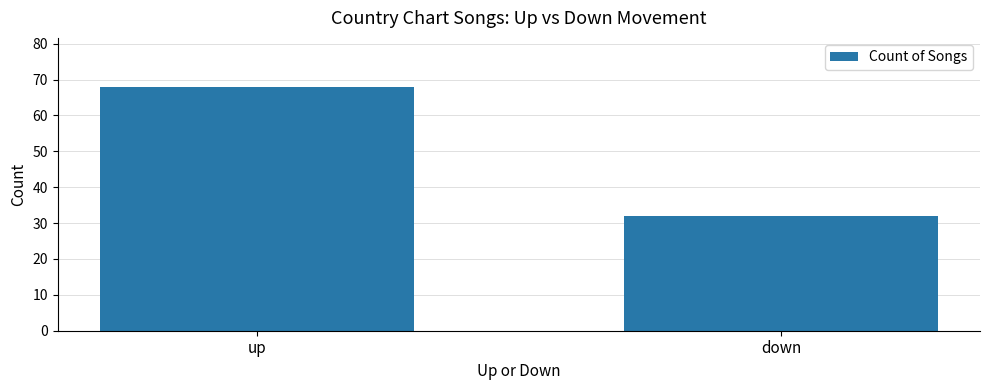

What is the difference between the values at up and down?

36